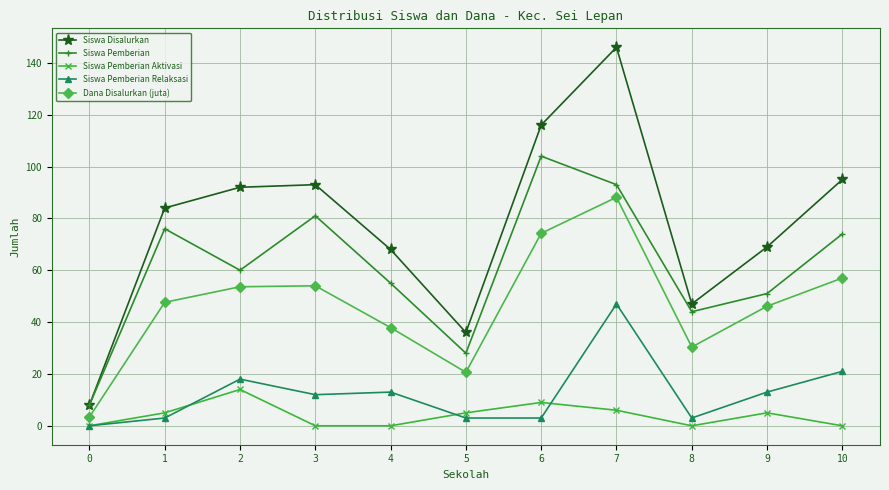

Where is Siswa Pemberian Relaksasi nearest to the value 23?

10